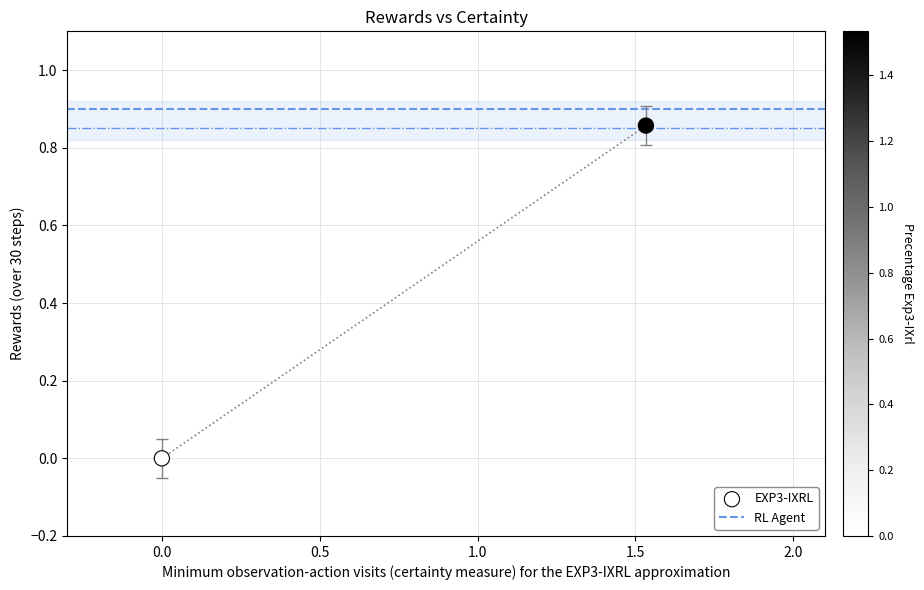

What is the range of X values (max minus min)?

1.5